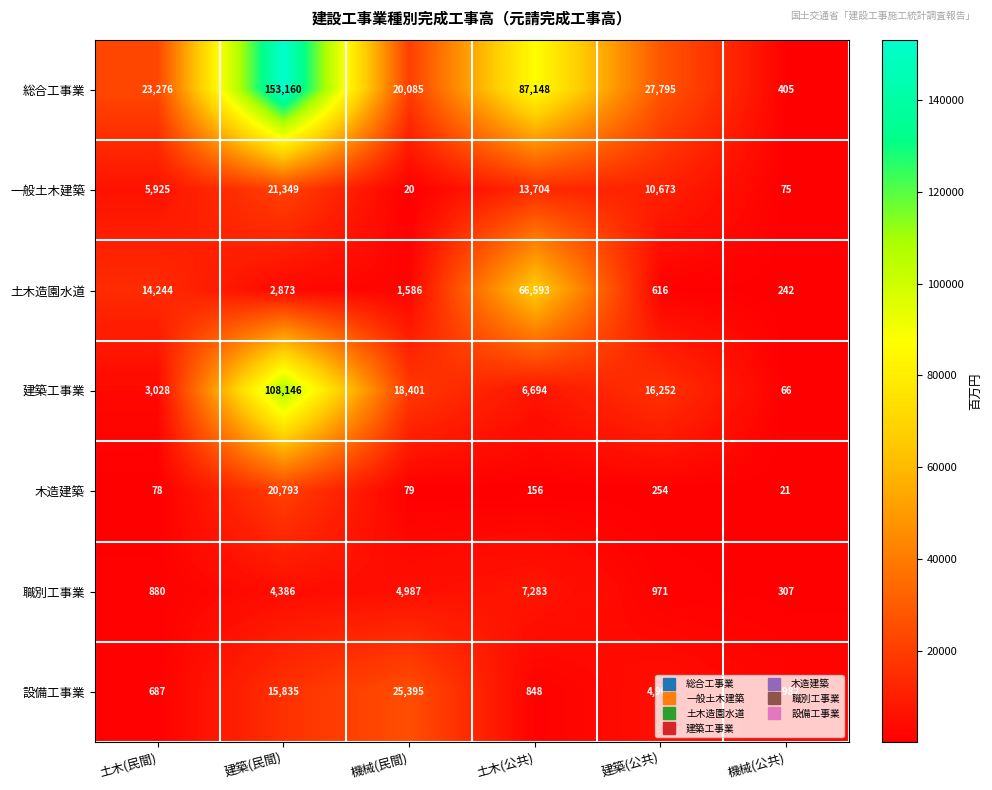

How many categories are shown in the chart?

6